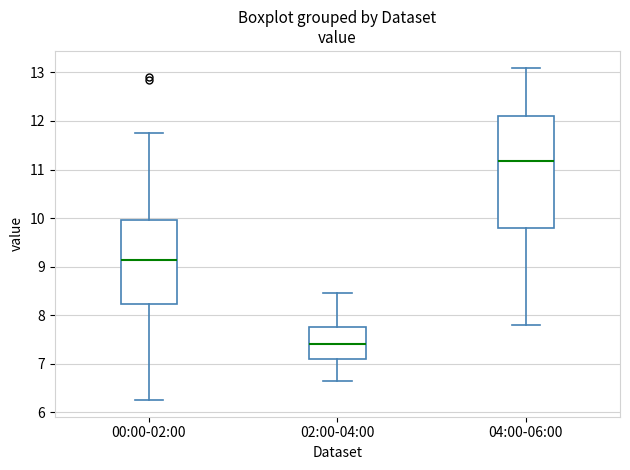

Reading left to right, read every box against the y-axis: the position of its median line, the range the box covers, and the ends of its whiskers. The values are not printed on the chart, so give them approximately, as read against the axis.

00:00-02:00: median 9.1, box 8.2 to 10.0, whiskers 6.3 to 11.8
02:00-04:00: median 7.4, box 7.1 to 7.8, whiskers 6.7 to 8.5
04:00-06:00: median 11.2, box 9.8 to 12.1, whiskers 7.8 to 13.1